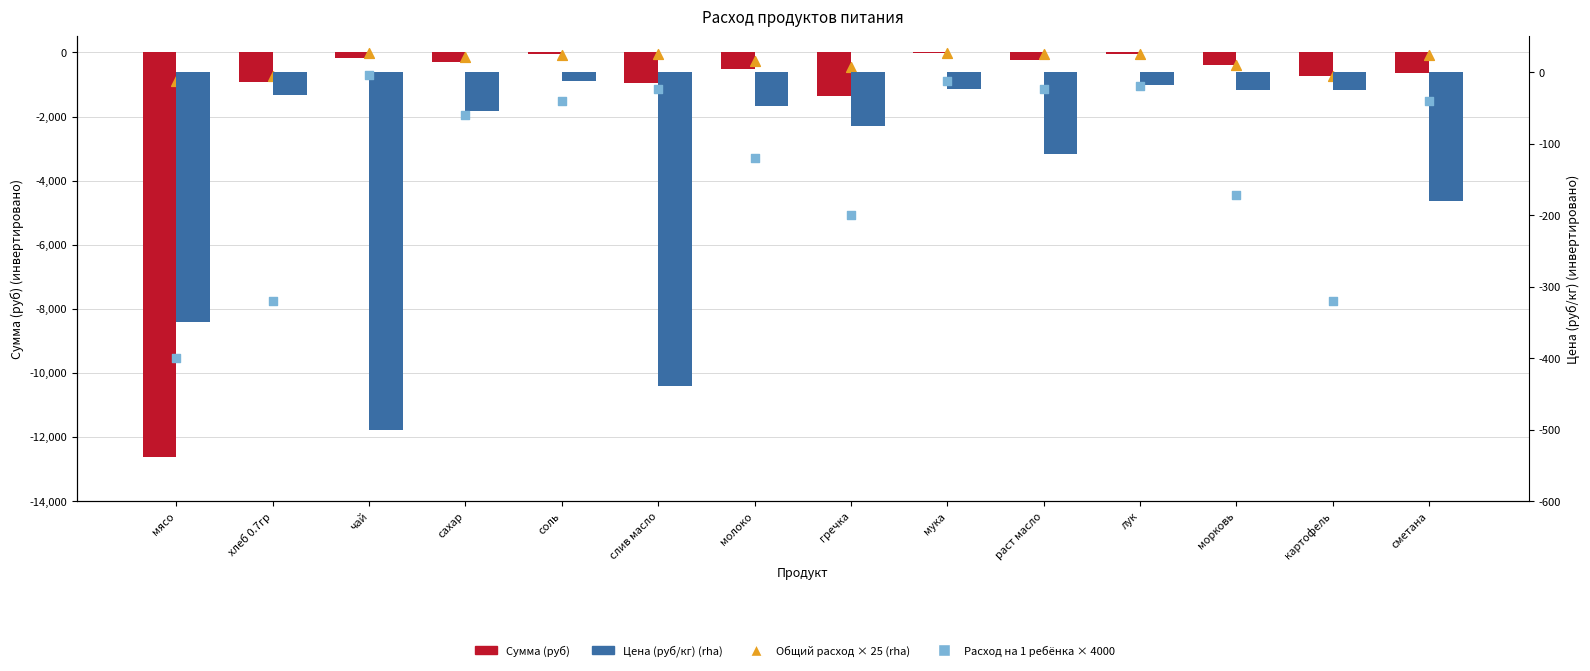

At which category is the sum across all series the highest?

мука